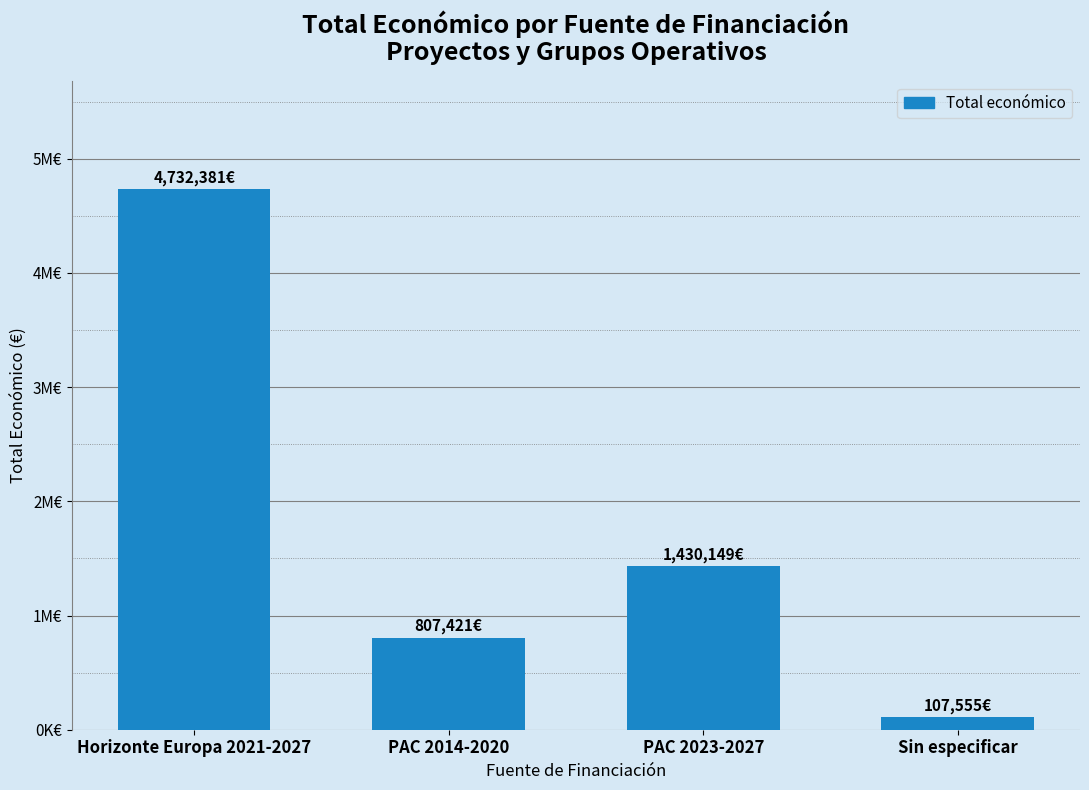

Are the bars horizontal?

No